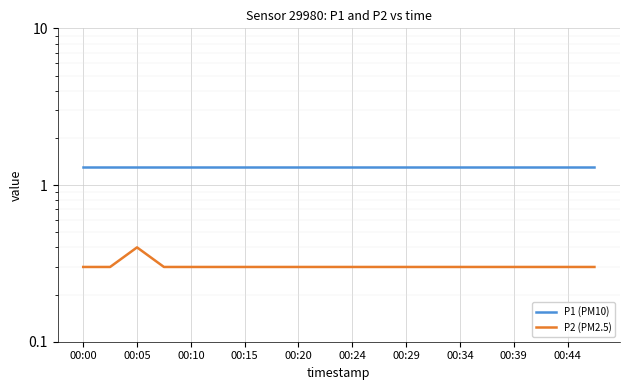

What are all the series names shown in the legend?

P1 (PM10), P2 (PM2.5)